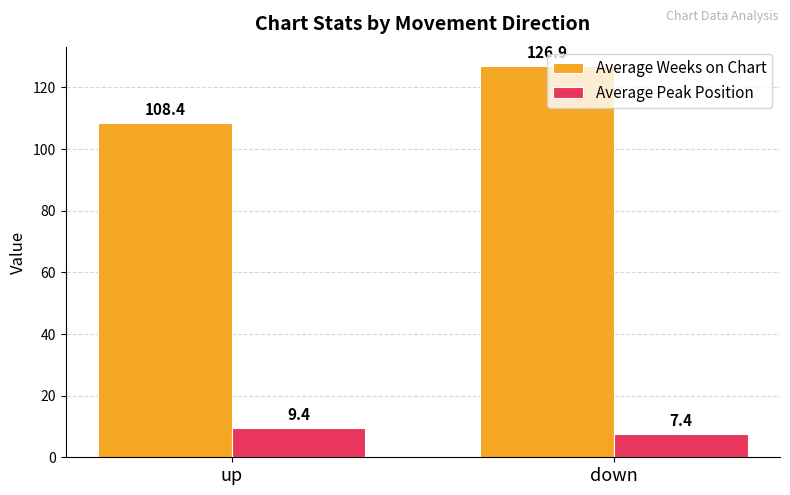

How many values in the Average Peak Position series exceed 9?

1